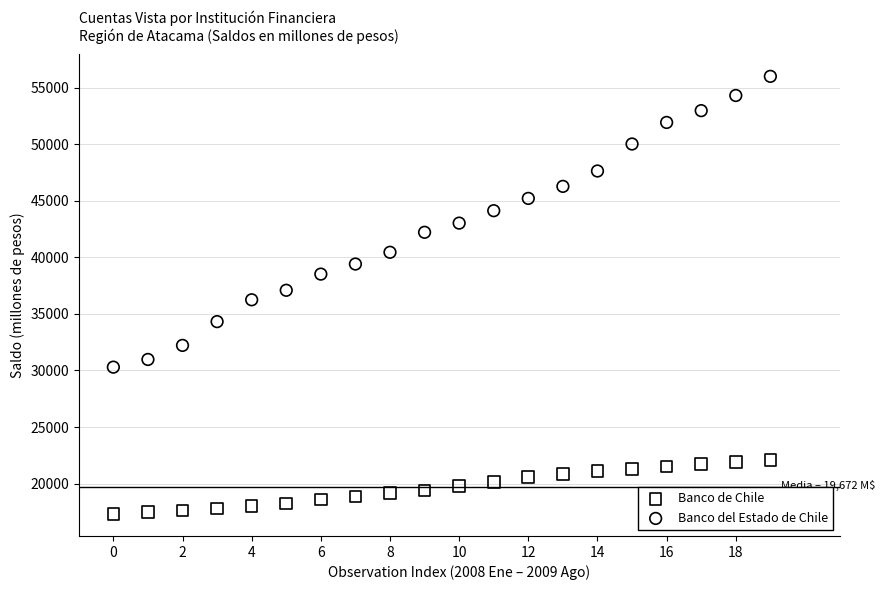

Which series contains the lowest Y value?

Banco de Chile